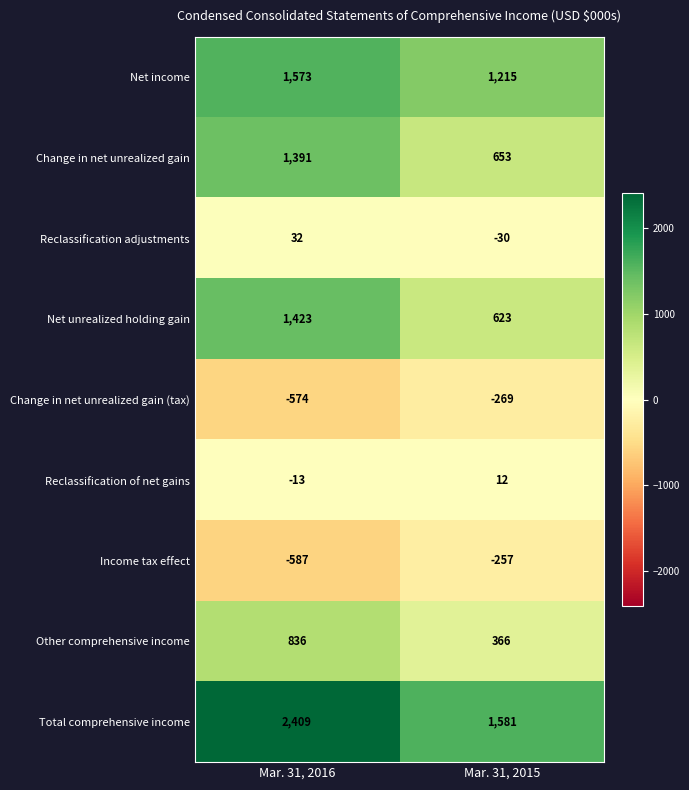

What is the difference between the Change in net unrealized gain (tax) values at Mar. 31, 2015 and Mar. 31, 2016?

305